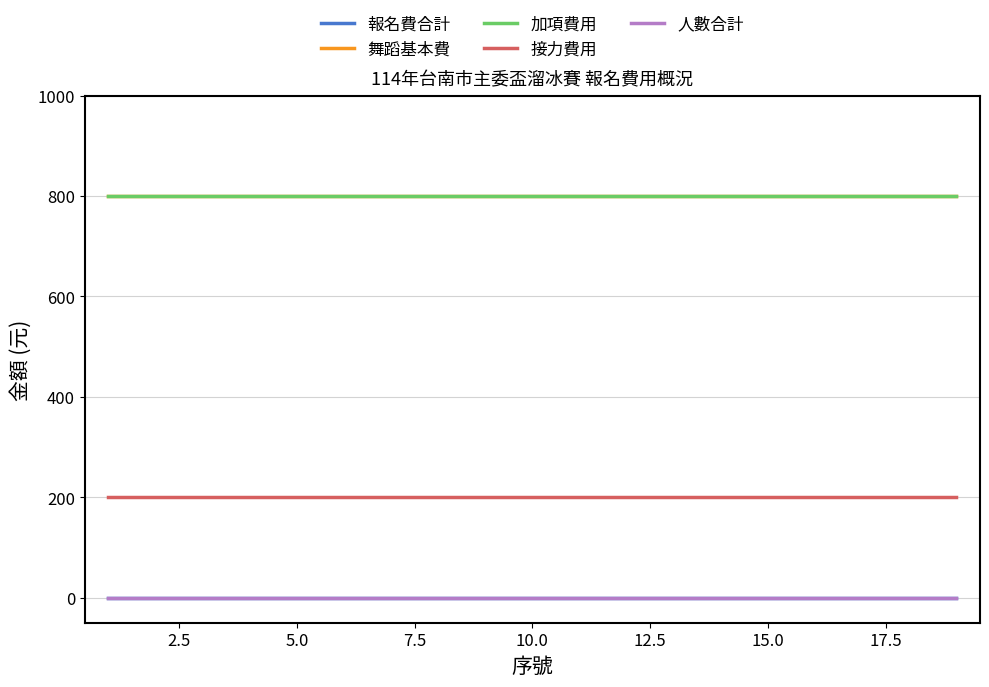

How many lines are shown in the chart?

5